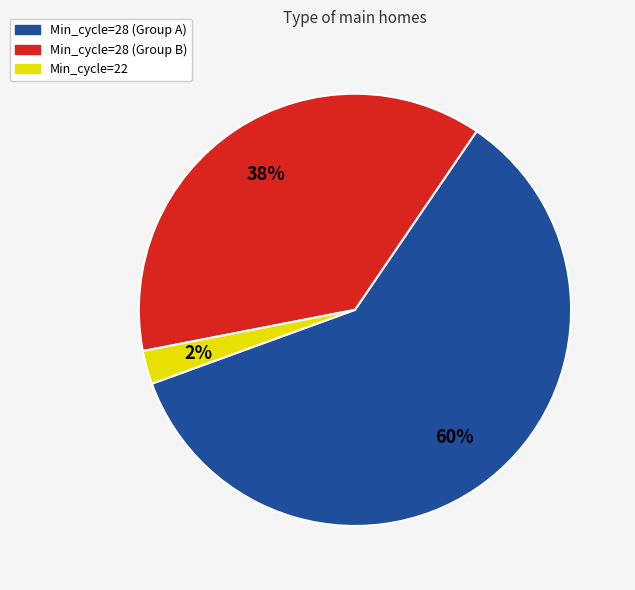

To the nearest percent, what is the average slice percentage?

33%